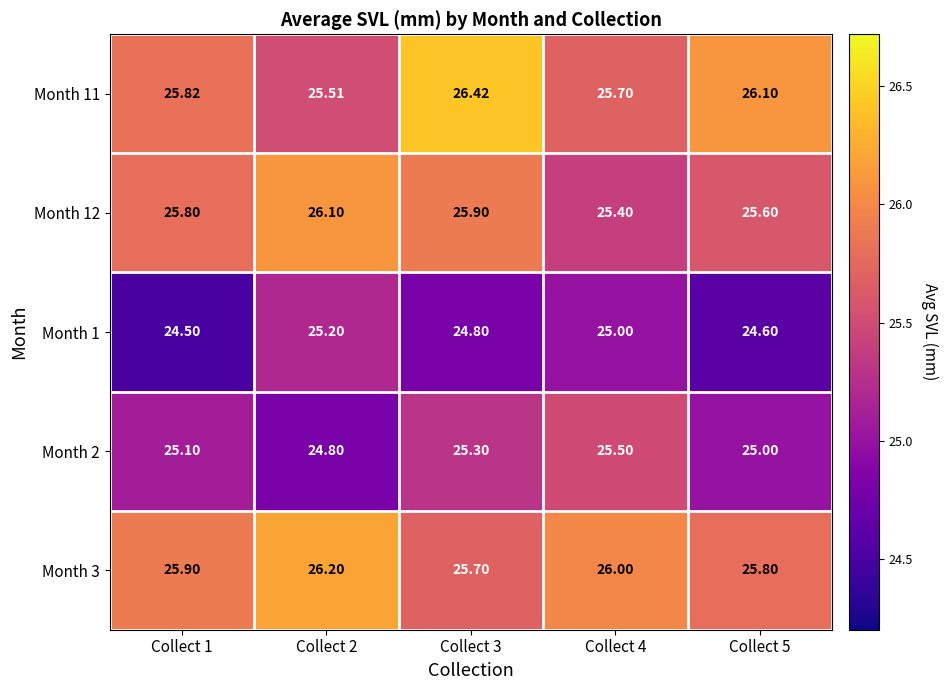

Is the value of Month 1 at Collect 2 greater than the value of Month 12 at Collect 4?

No